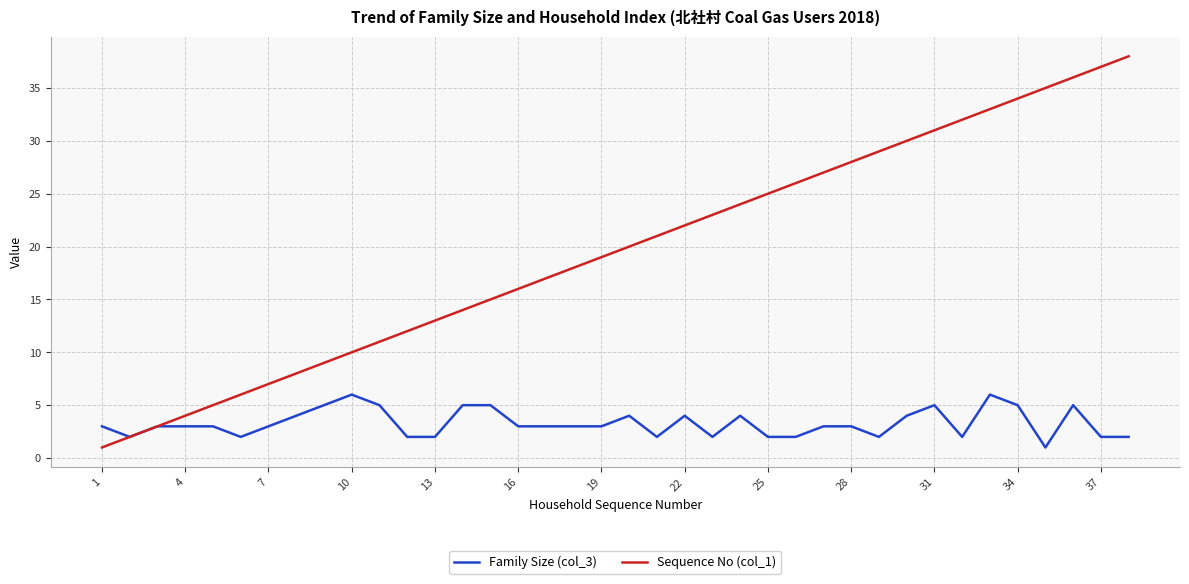

Which series has the widest spread of values?

Sequence No (col_1)